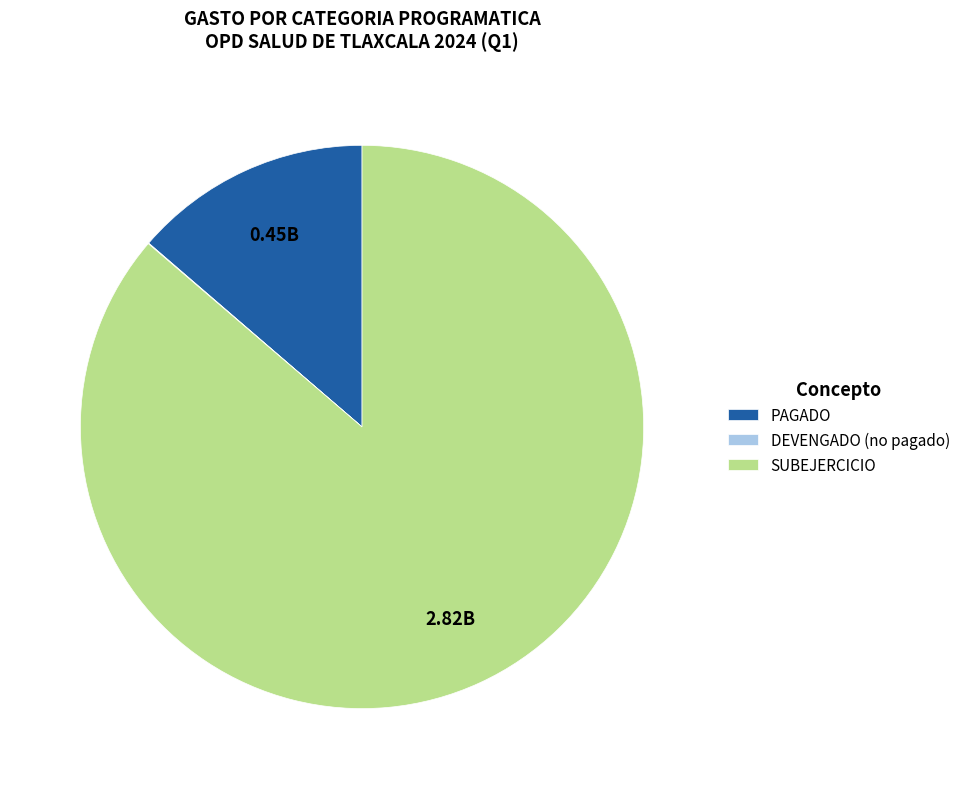

Which category has the biggest portion of the pie?

SUBEJERCICIO